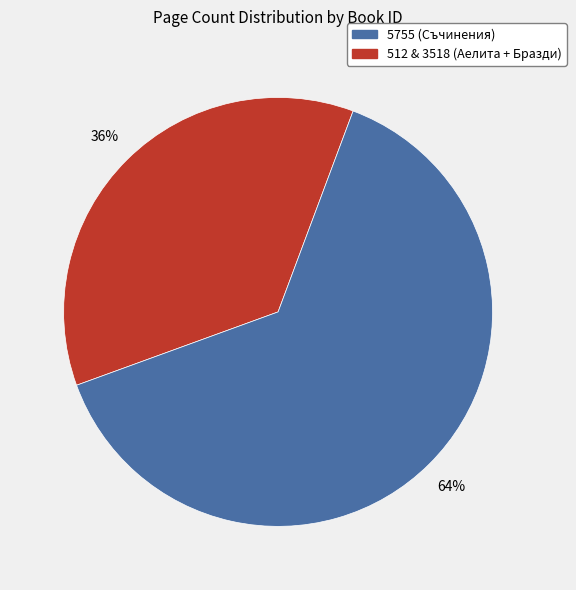

Is there a majority slice in this chart?

Yes